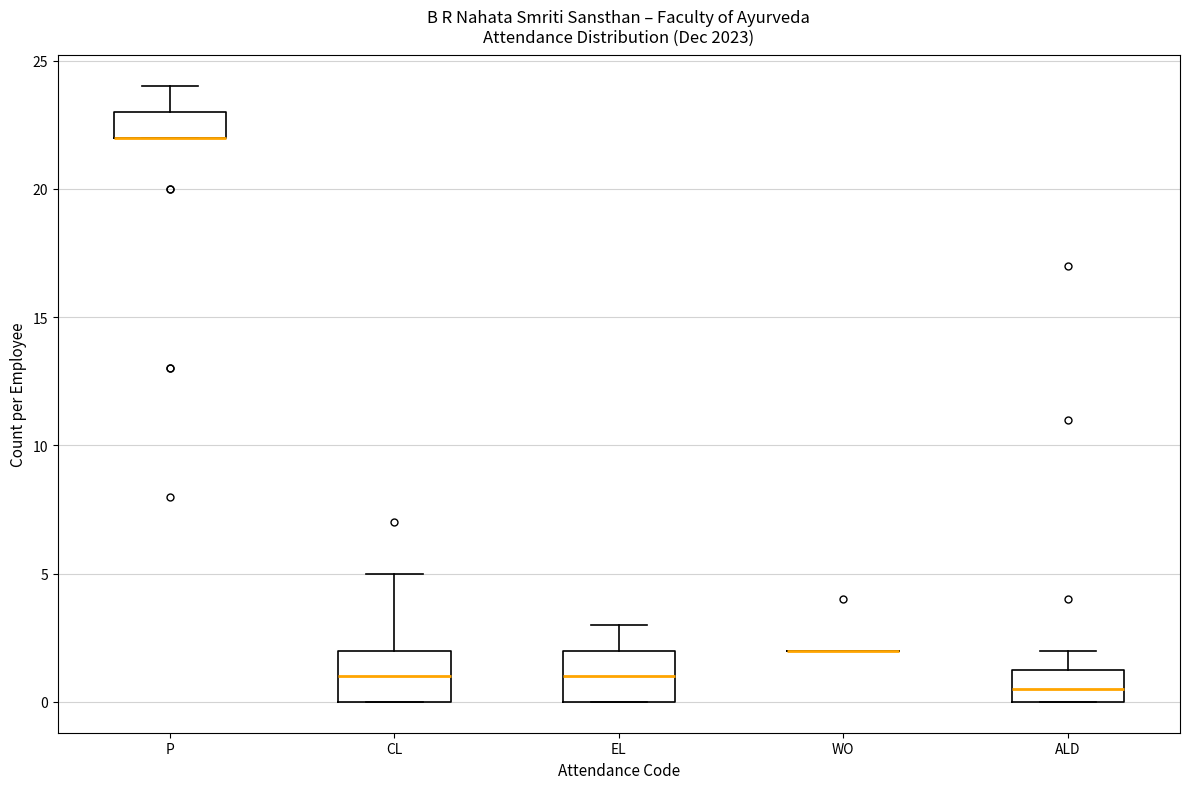

Where does the upper whisker of the box for P end on the y-axis? The values are not printed on the chart, so give them approximately, as read against the axis.

24.0